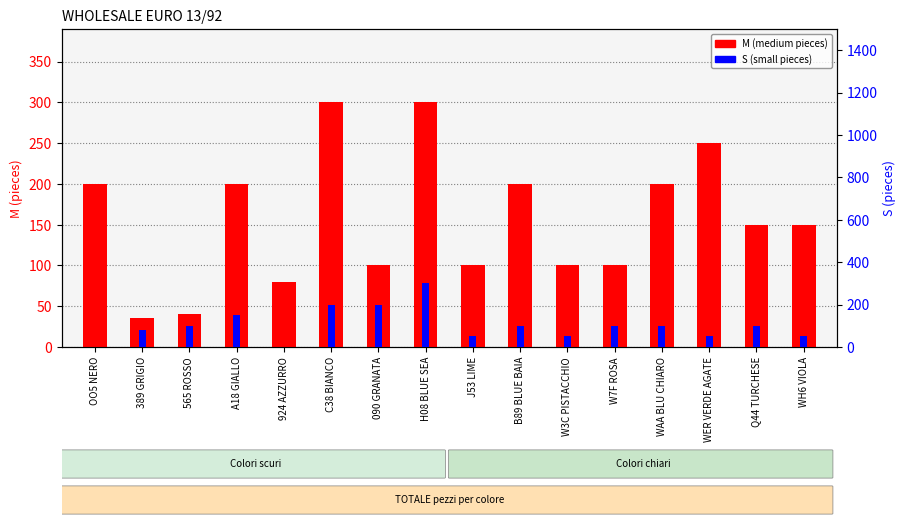

Reading left to right, list all the values displayed in this chart.

M (medium): OO5 NERO=200	389 GRIGIO=35	565 ROSSO=40	A18 GIALLO=200	924 AZZURRO=80	C38 BIANCO=300	090 GRANATA=100	H08 BLUE SEA=300	J53 LIME=100	B89 BLUE BAIA=200	W3C PISTACCHIO=100	W7F ROSA=100	WAA BLU CHIARO=200	WER VERDE AGATE=250	Q44 TURCHESE=150	WH6 VIOLA=150
S (small): OO5 NERO=0	389 GRIGIO=80	565 ROSSO=100	A18 GIALLO=150	924 AZZURRO=0	C38 BIANCO=200	090 GRANATA=200	H08 BLUE SEA=300	J53 LIME=50	B89 BLUE BAIA=100	W3C PISTACCHIO=50	W7F ROSA=100	WAA BLU CHIARO=100	WER VERDE AGATE=50	Q44 TURCHESE=100	WH6 VIOLA=50